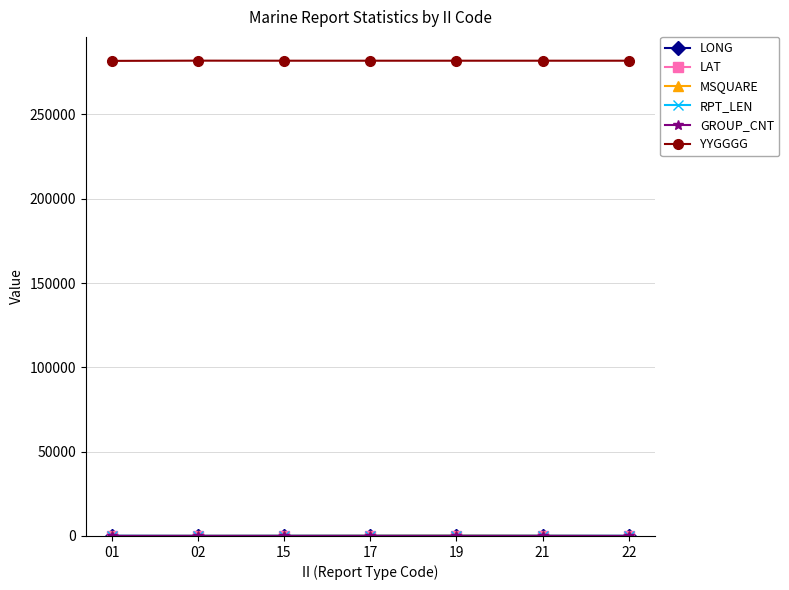

At how many categories does at least one series exceed 85468?

7